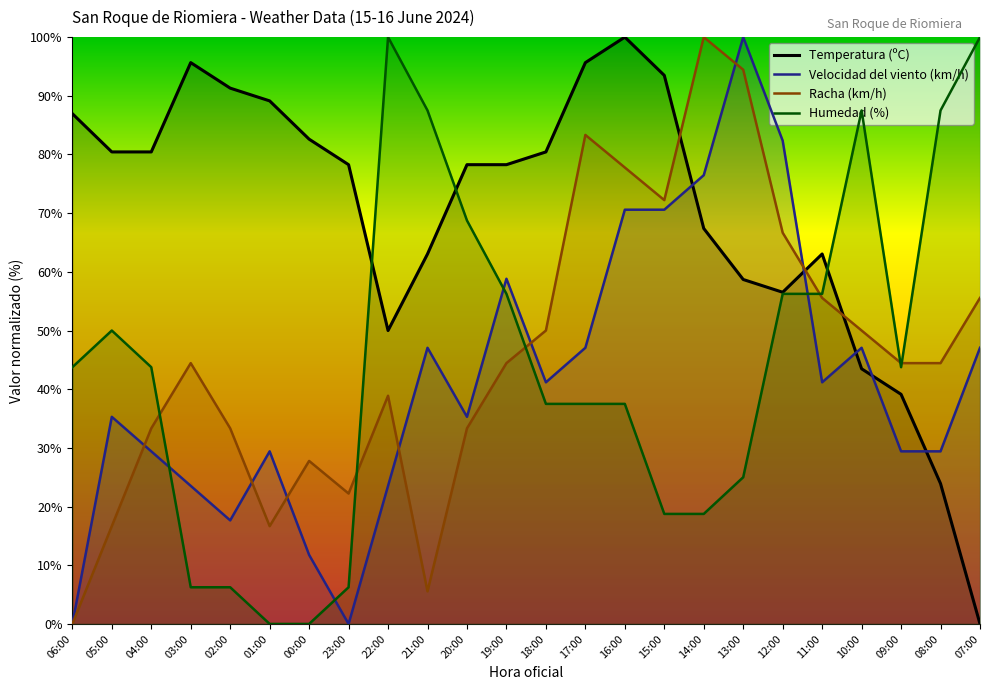

What is the maximum value shown in the chart?

100.0